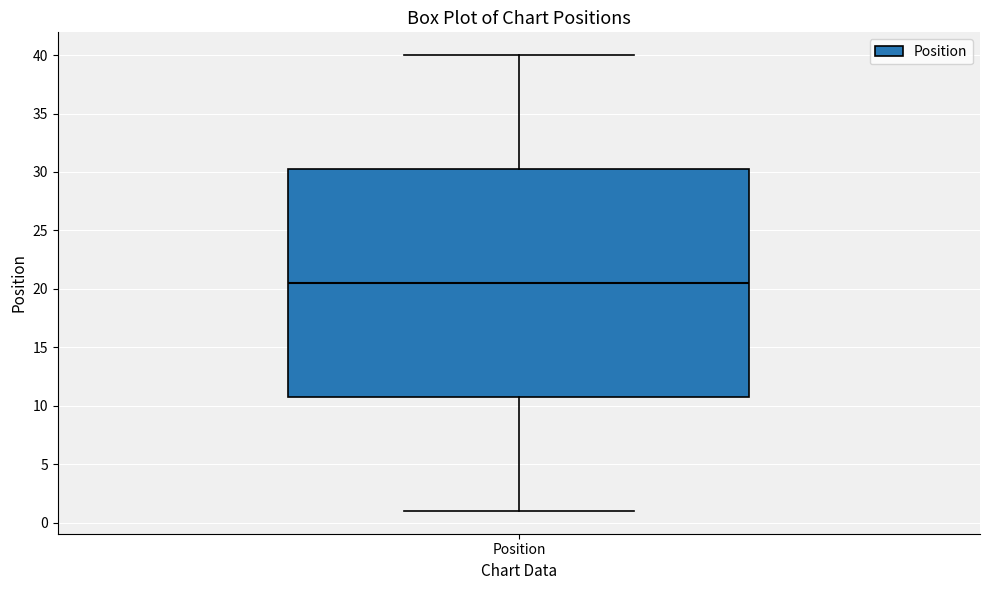

Where is the upper edge of the box for Position on the y-axis? The values are not printed on the chart, so give them approximately, as read against the axis.

30.5